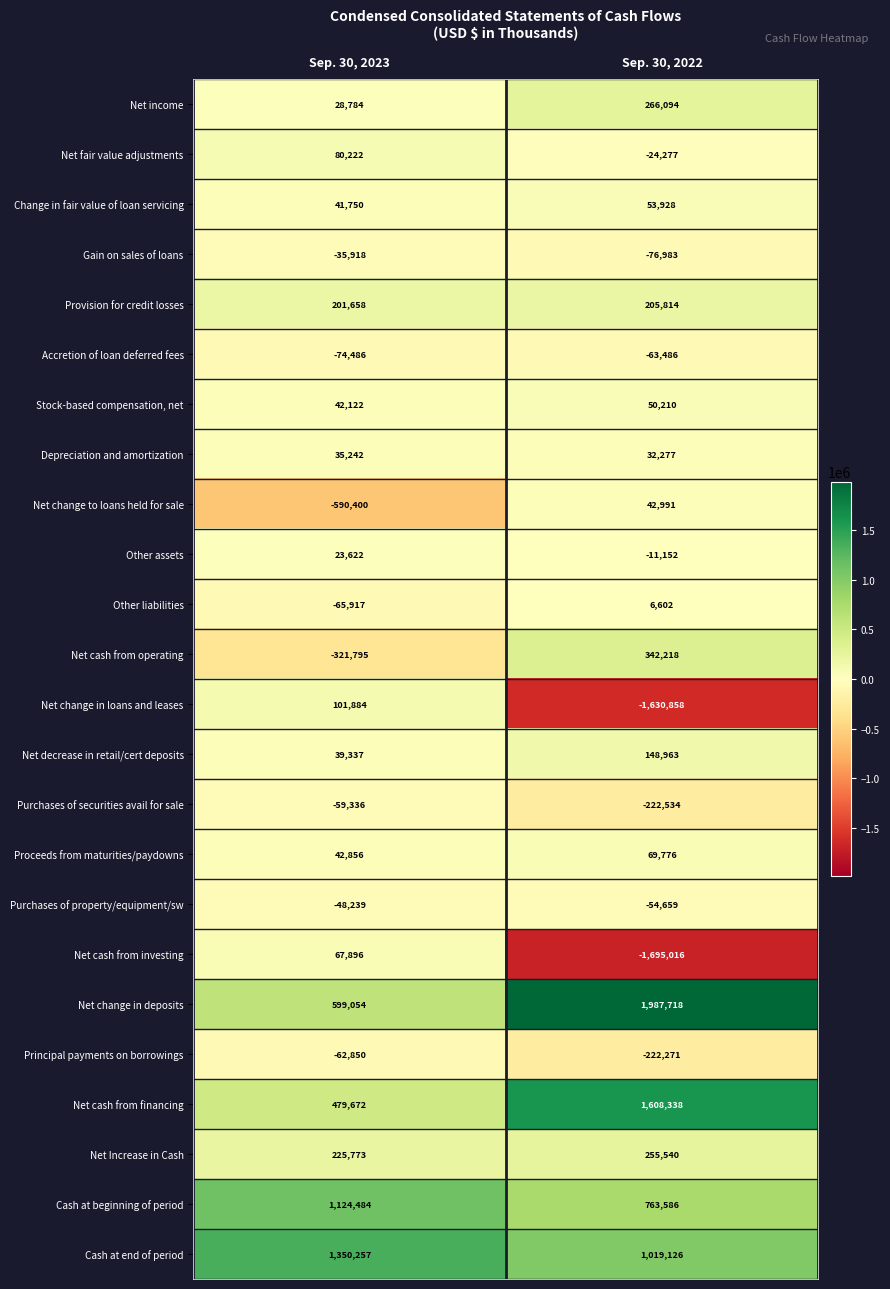

Which series changed the most between Sep. 30, 2023 and Sep. 30, 2022?

Net cash from investing